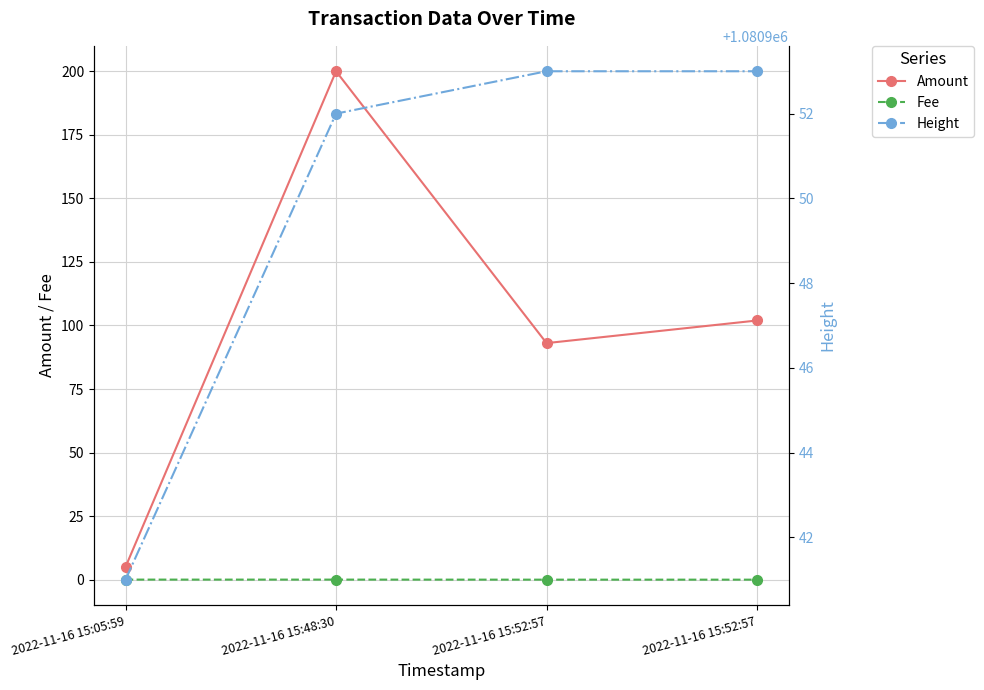

What is the label of the 3rd point from the right?

2022-11-16 15:48:30